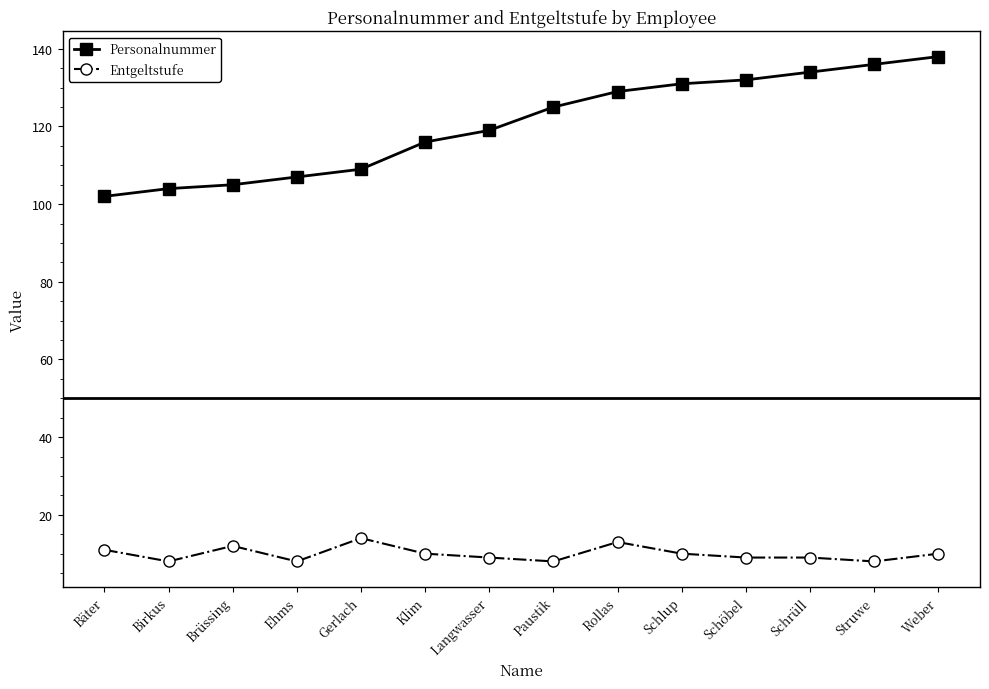

What are all the series names shown in the legend?

Personalnummer, Entgeltstufe